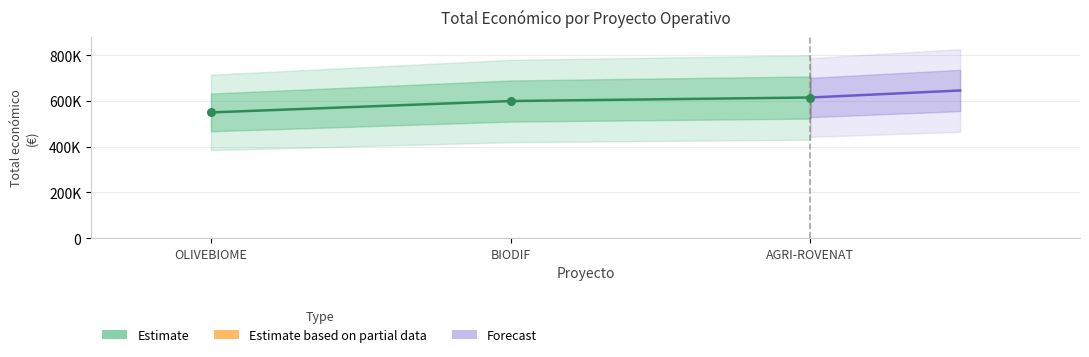

What is the change in value from BIODIF to AGRI-ROVENAT?

+15448